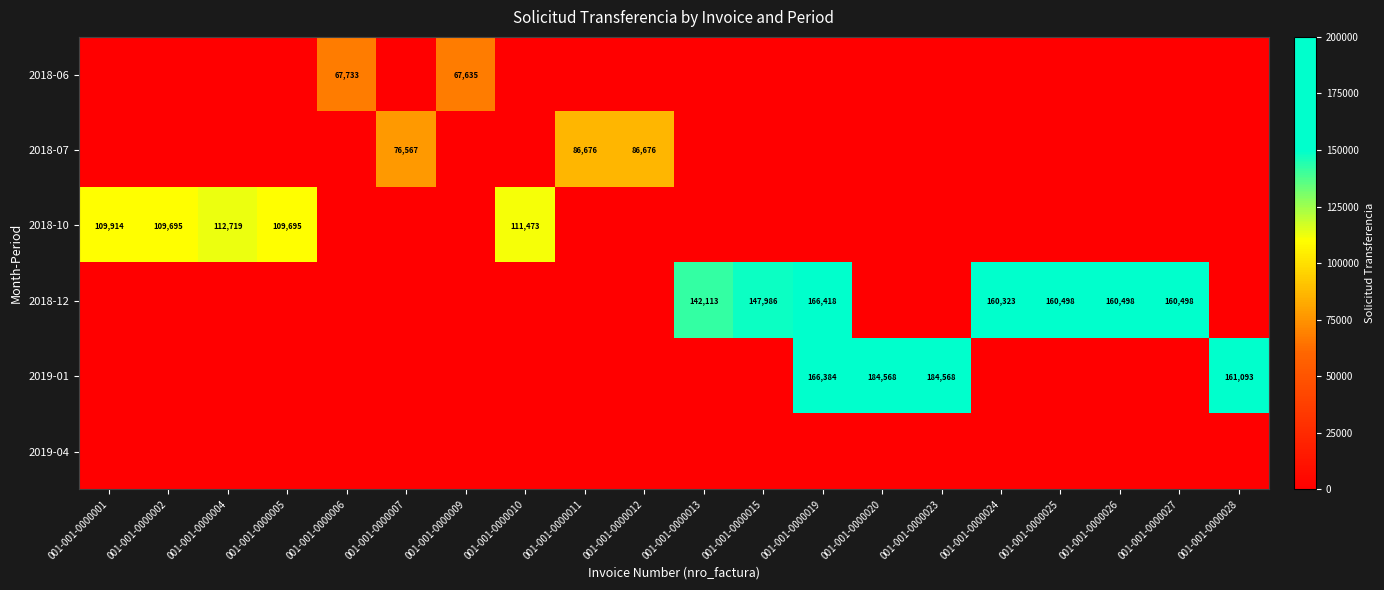

The 2018-07 series shows 125639 at 001-001-0000007. True or false?

False